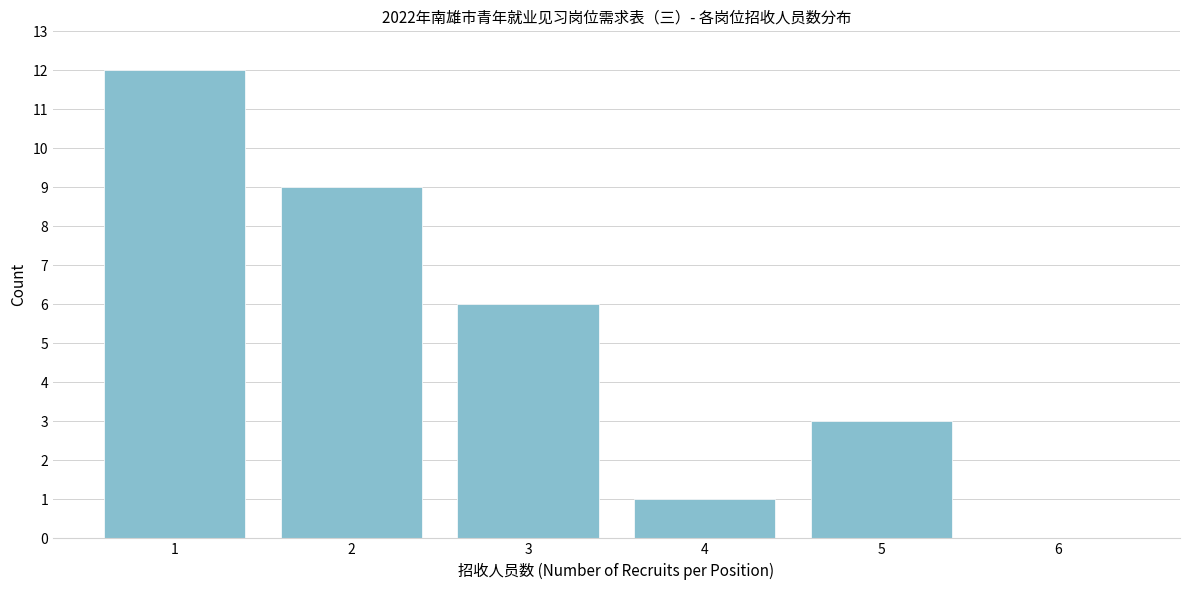

Reading right to left, transcribe all the data shown in this chart.

6=0	5=3	4=1	3=6	2=9	1=12